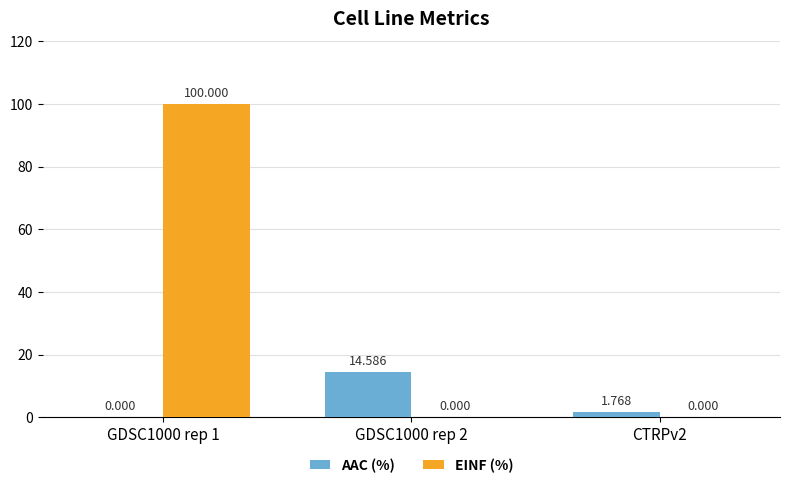

The AAC (%) series shows 0.0 at GDSC1000 rep 1. True or false?

True